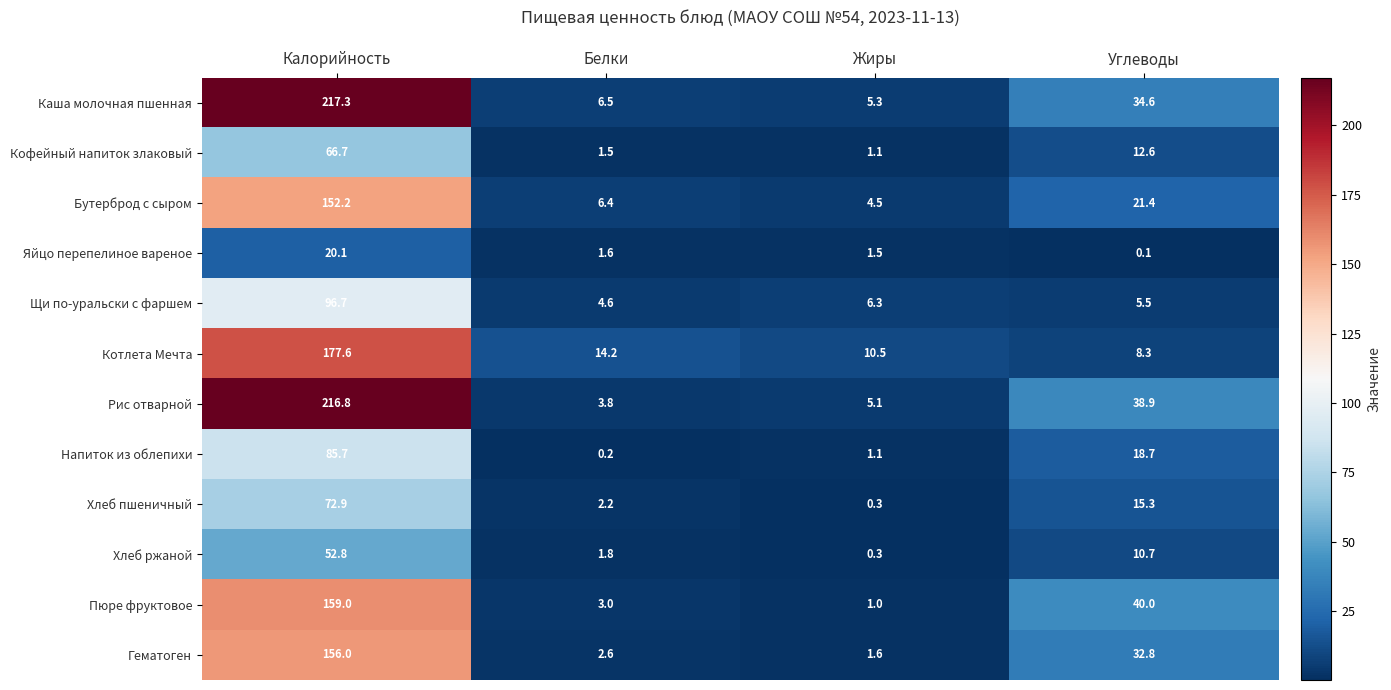

Which series has the largest range (max minus min)?

Рис отварной